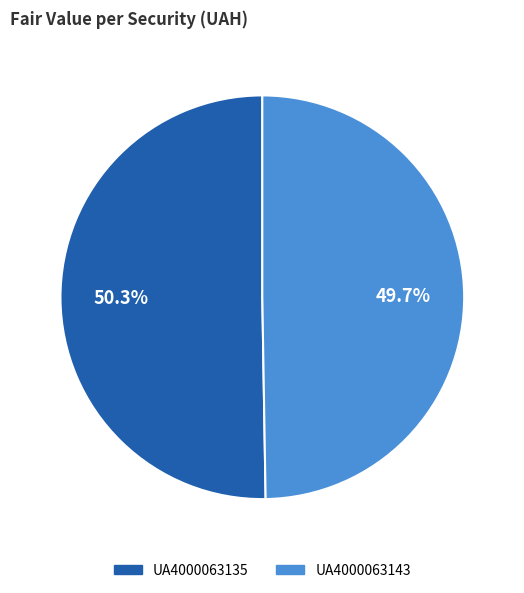

Does UA4000063135 account for over 50% of the chart?

Yes